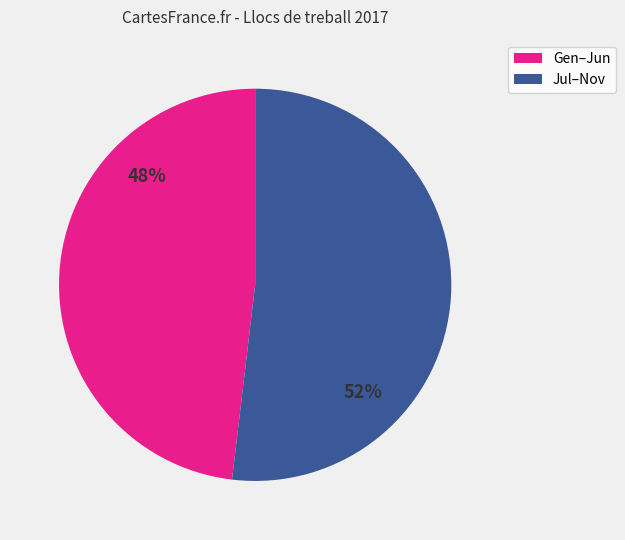

To the nearest percent, what is the difference between the largest and smallest slice percentages?

4%